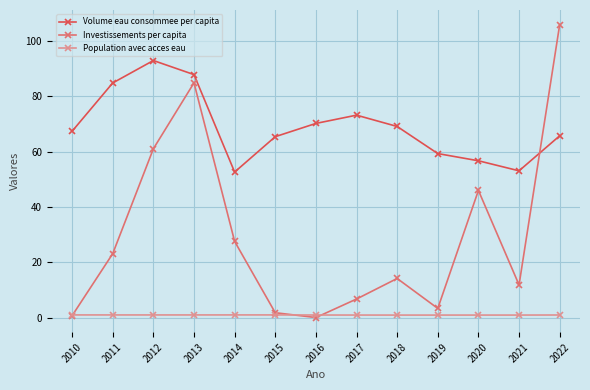

True or false: Population avec acces eau and Volume eau consommee per capita intersect in this chart.

False